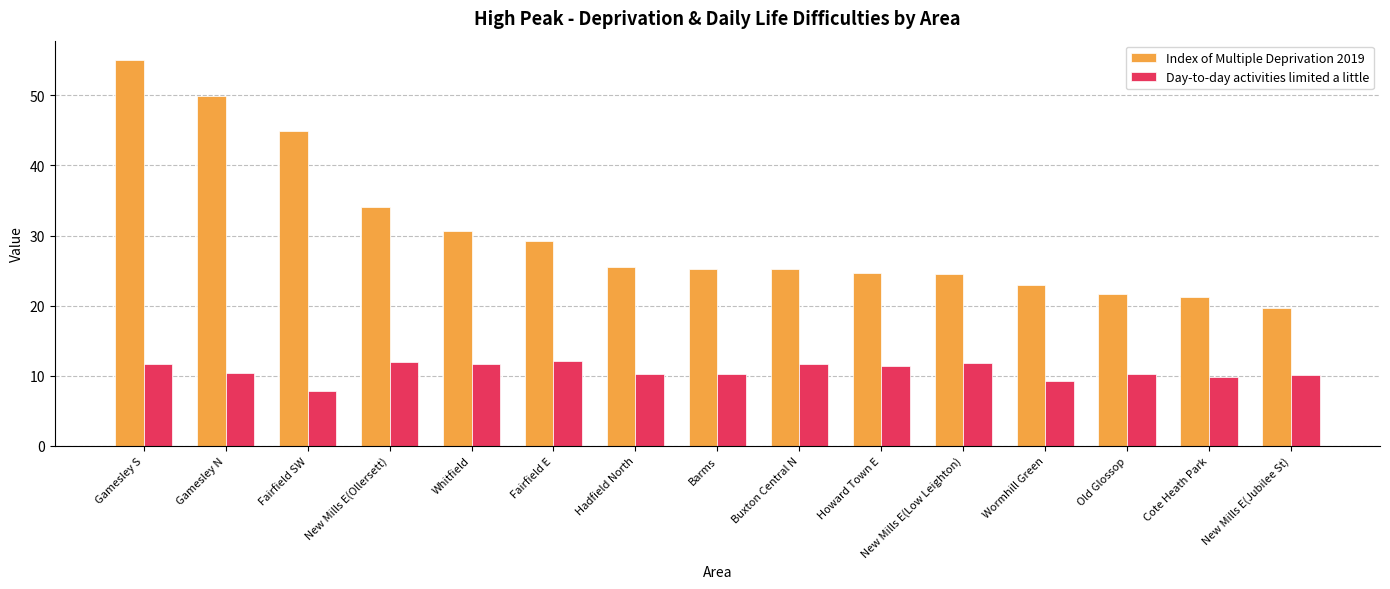

What position from the right is Cote Heath Park?

2